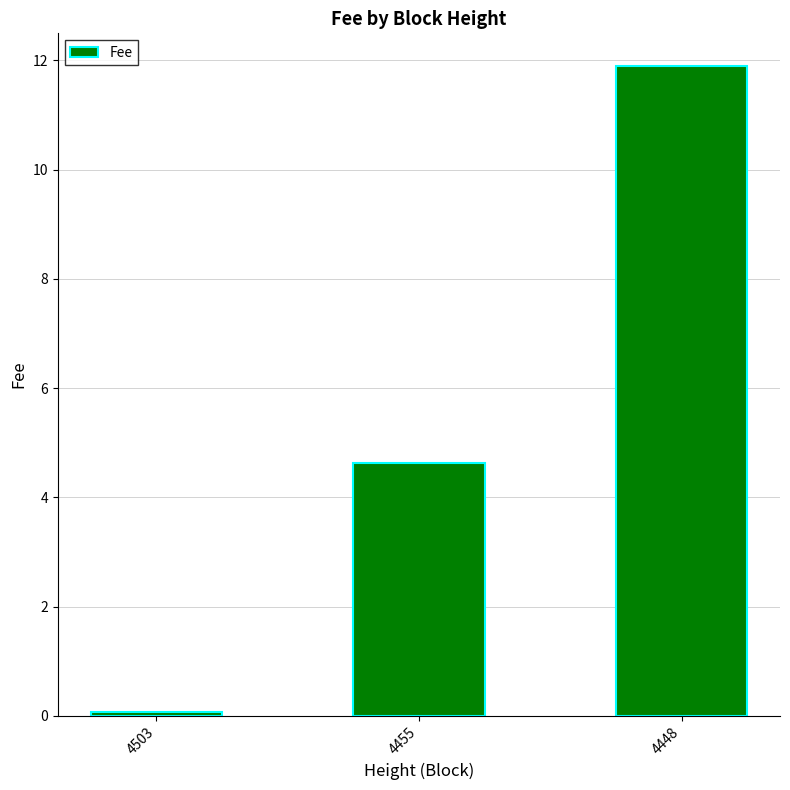

Reading right to left, list all the values displayed in this chart.

11.9	4.6	0.1